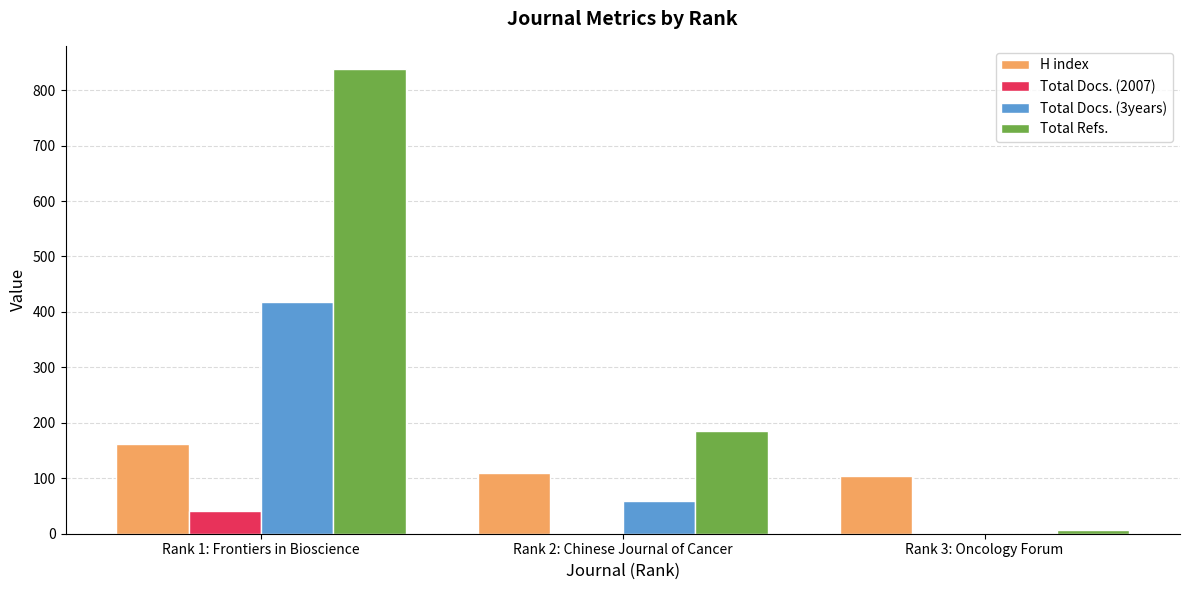

Which series has the largest range (max minus min)?

Total Refs.